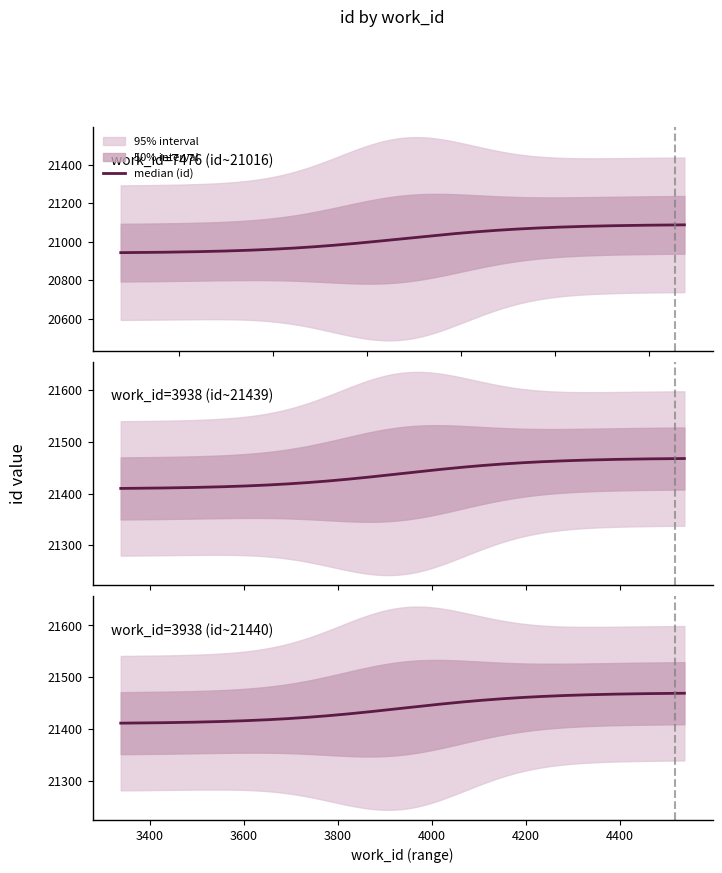

Where is id nearest to the value 21228?

21439